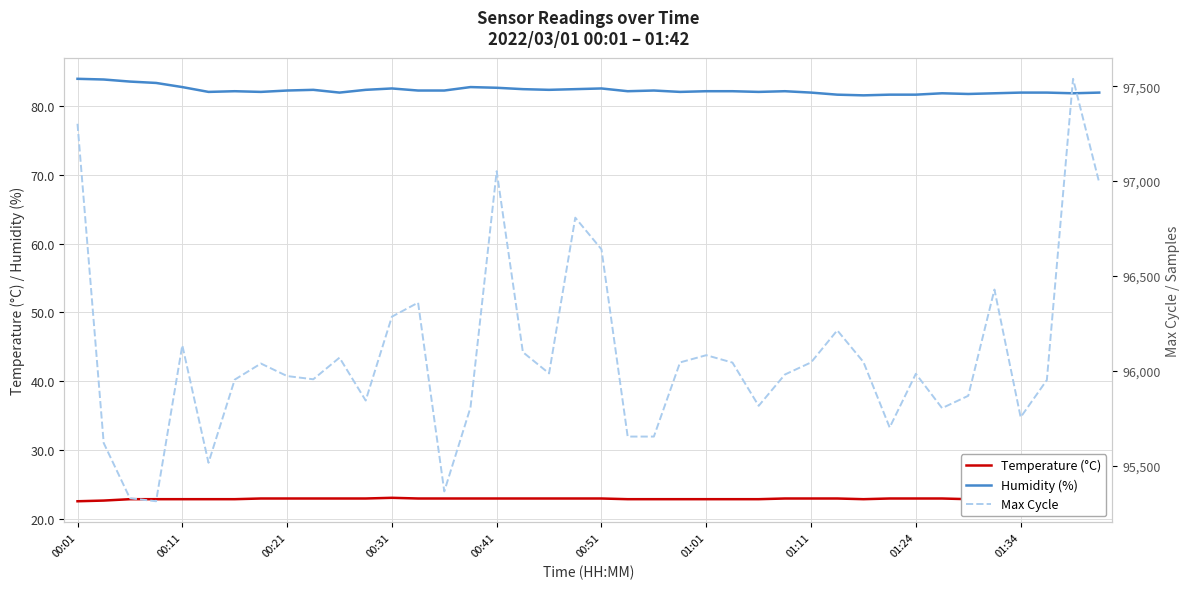

The Max Cycle series shows 95815.0 at 26. True or false?

True